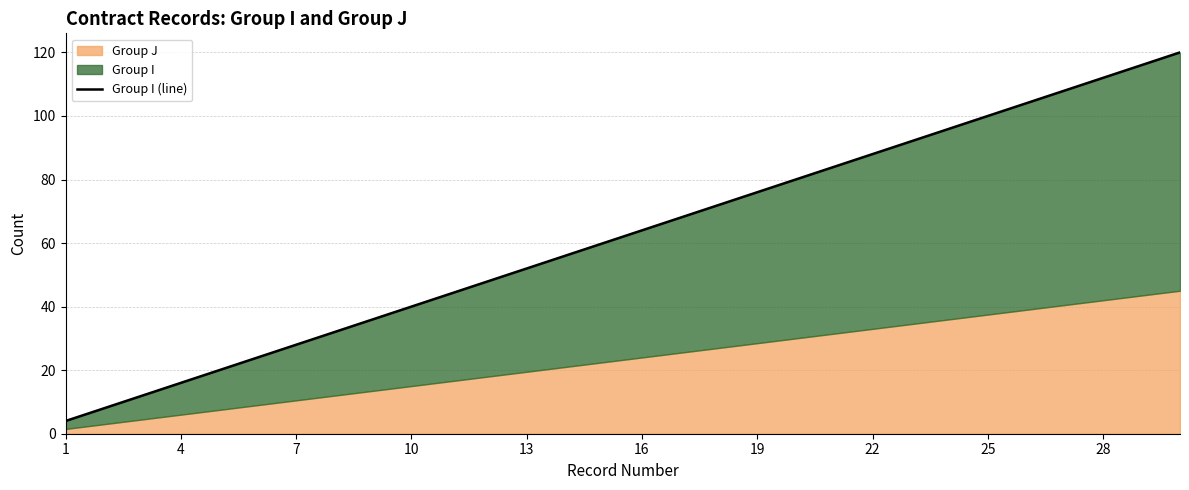

How many data points does each series have?

30